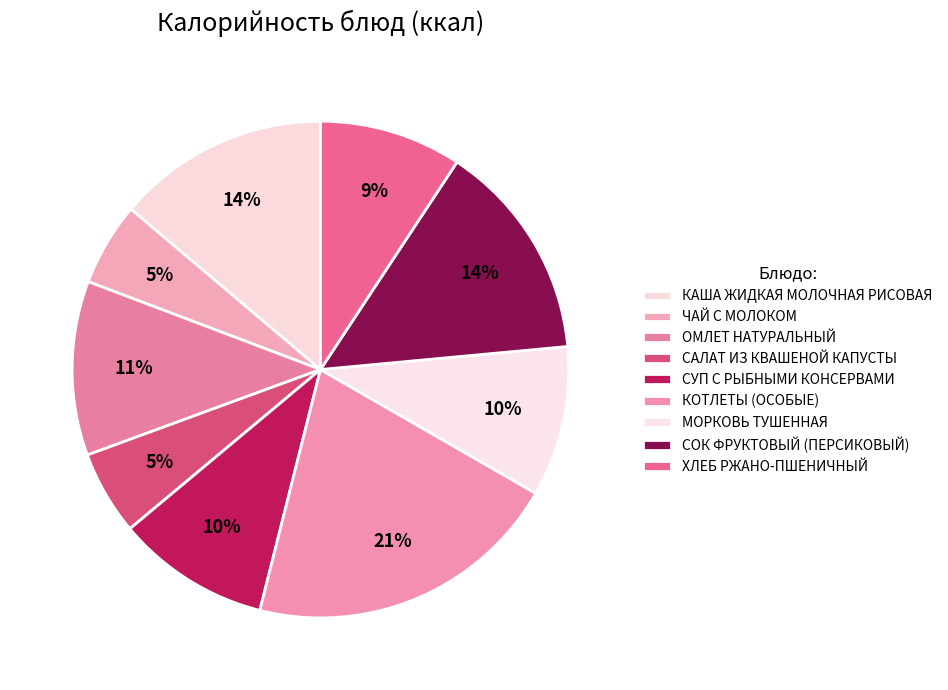

Count the number of slices in the pie.

9